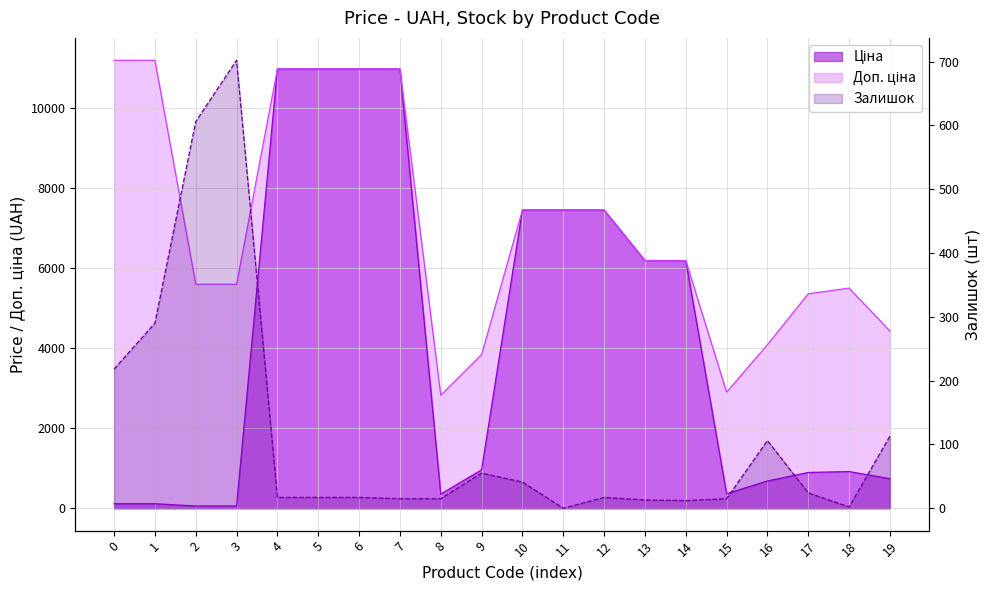

Is the value of Доп. ціна at 9 greater than the value of Ціна at 11?

No